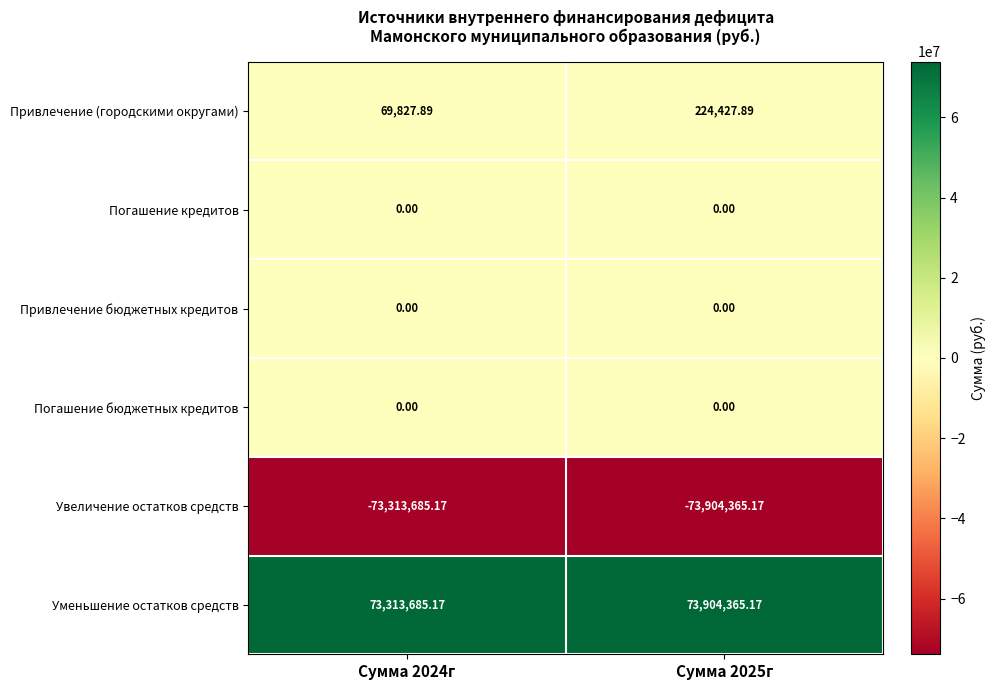

What is the maximum value shown in the chart?

73904365.2